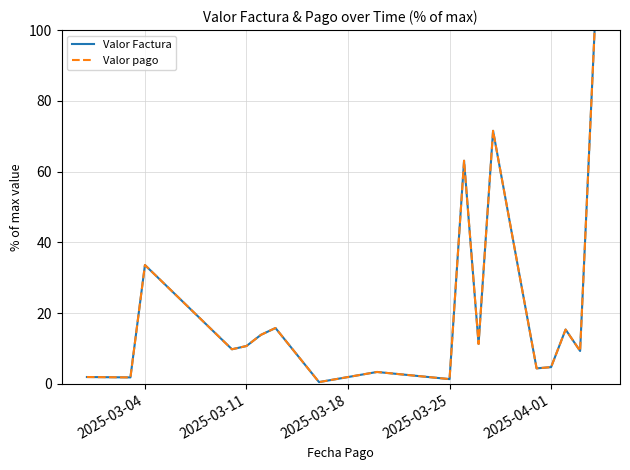

What is the minimum value shown in the chart?

0.5